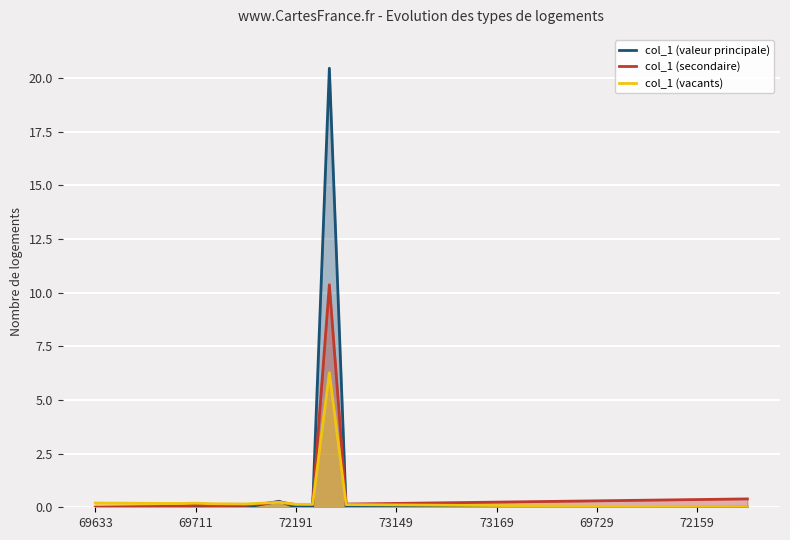

Which category has the highest value in the col_1 (valeur principale) series?

14